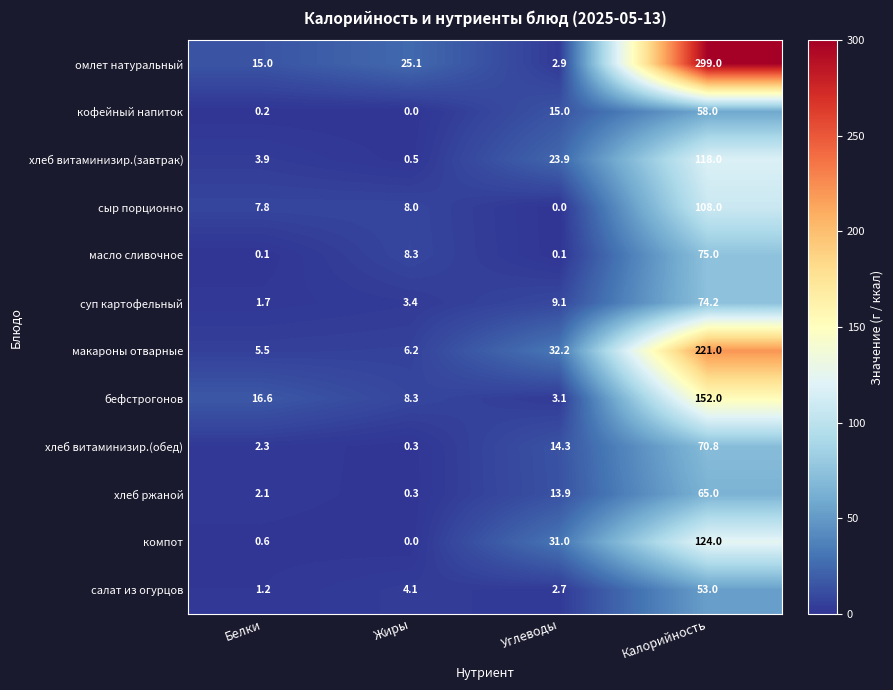

The суп картофельный series shows 9.1 at Углеводы. True or false?

True